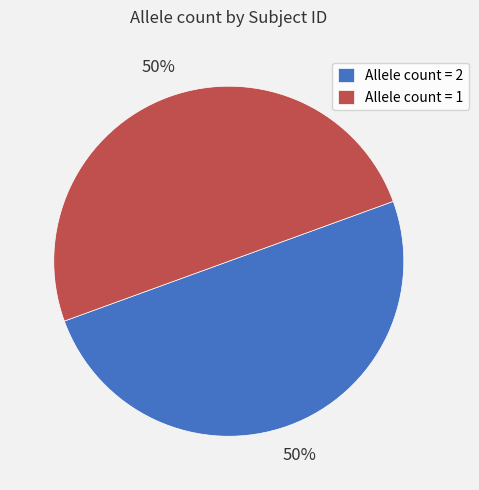

Is the sum of Allele count = 1 and Allele count = 2 greater than half?

Yes